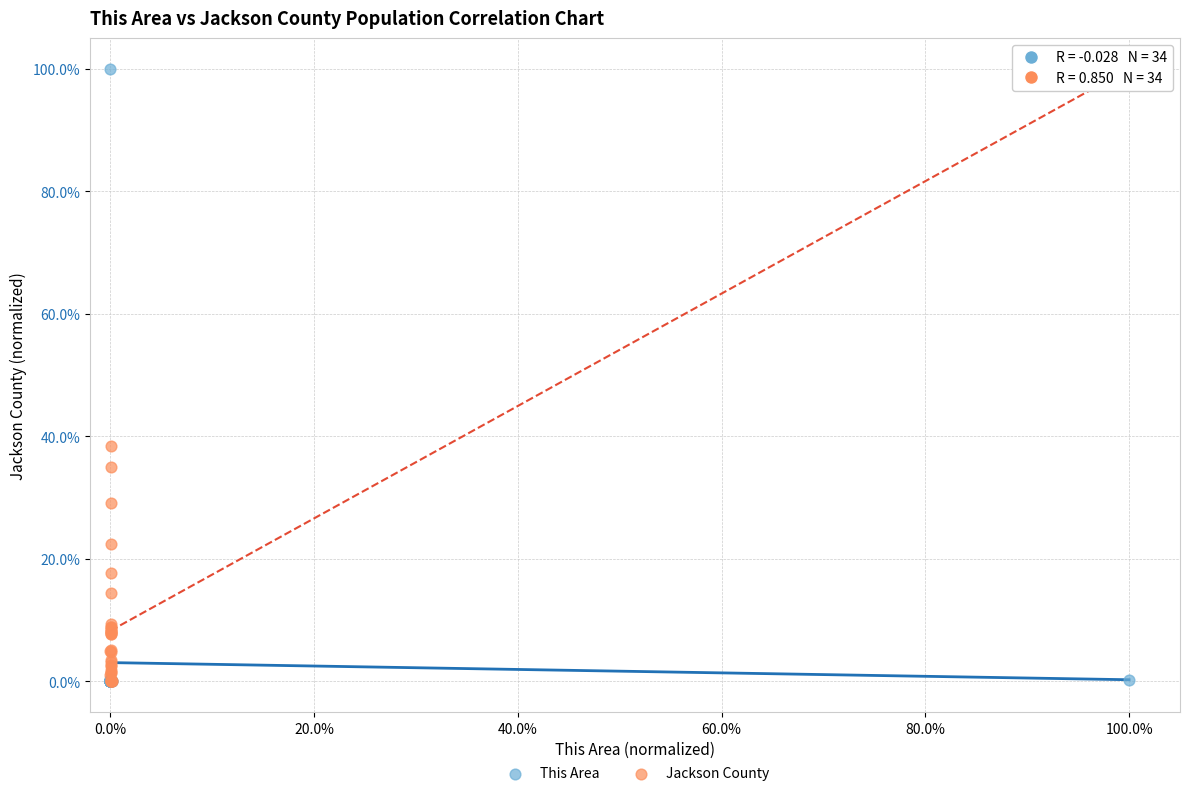

What are all the series names shown in the legend?

This Area, Jackson County